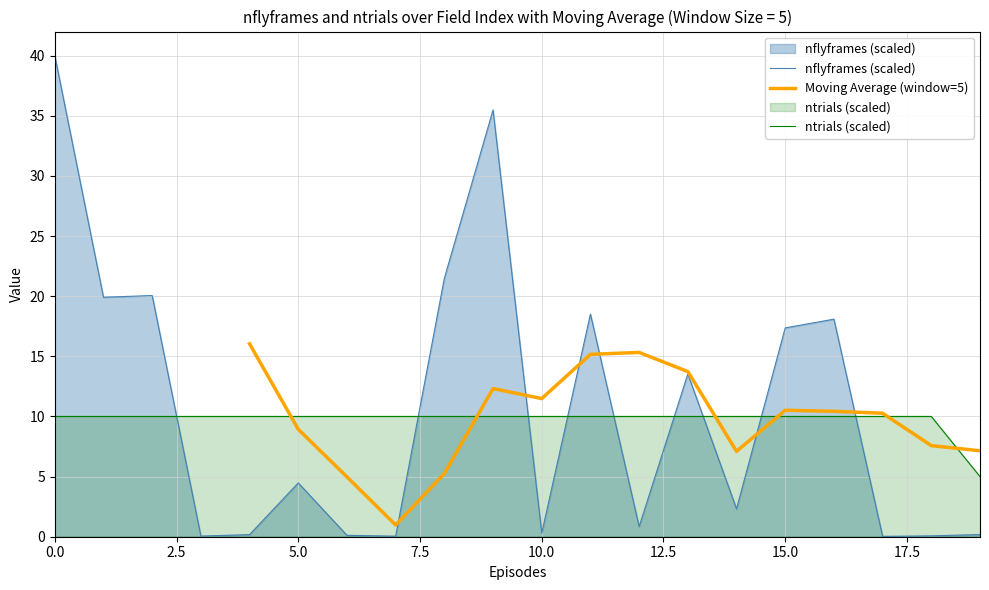

Which series has the largest range (max minus min)?

nflyframes (scaled)